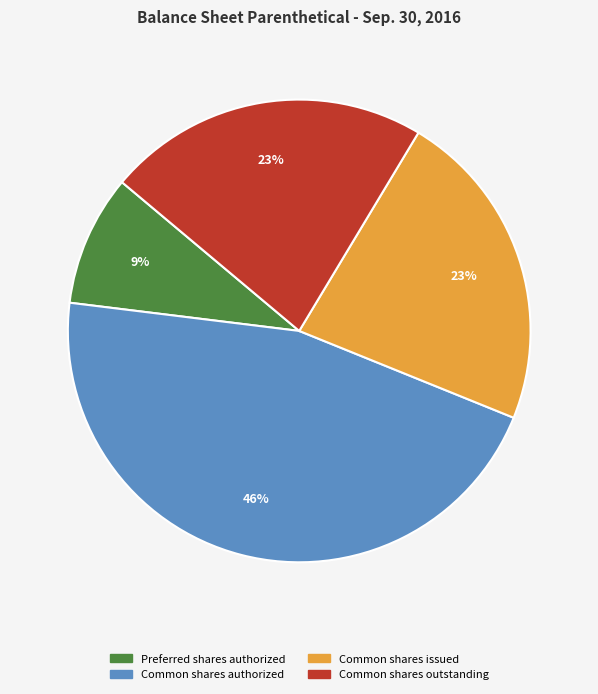

Is there any slice that represents more than half of the pie?

No